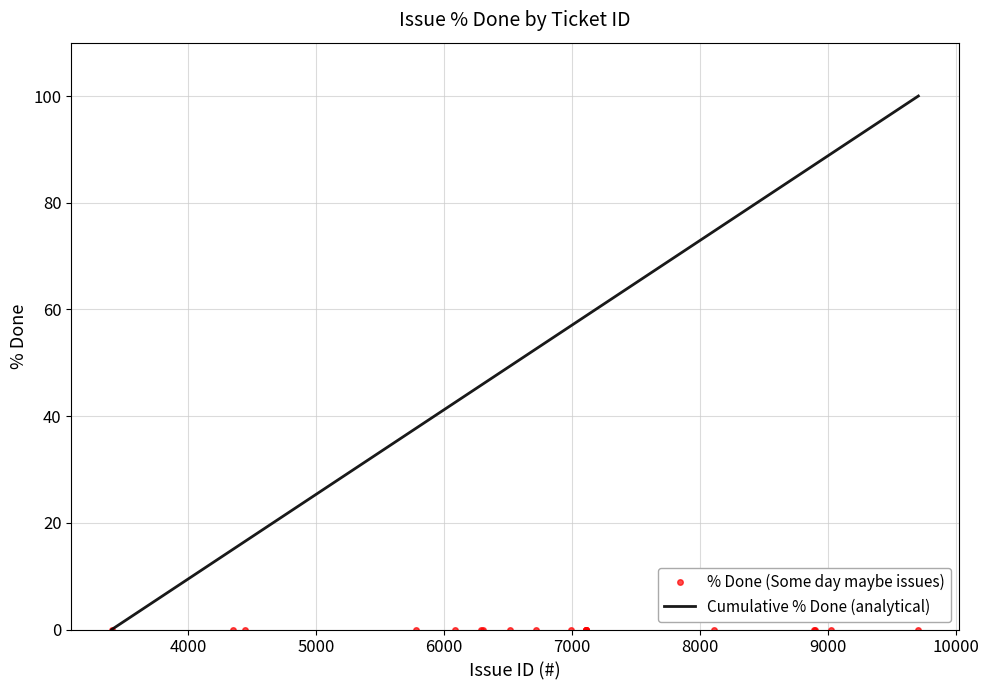

Which series has the largest range (max minus min)?

Cumulative % Done (analytical)